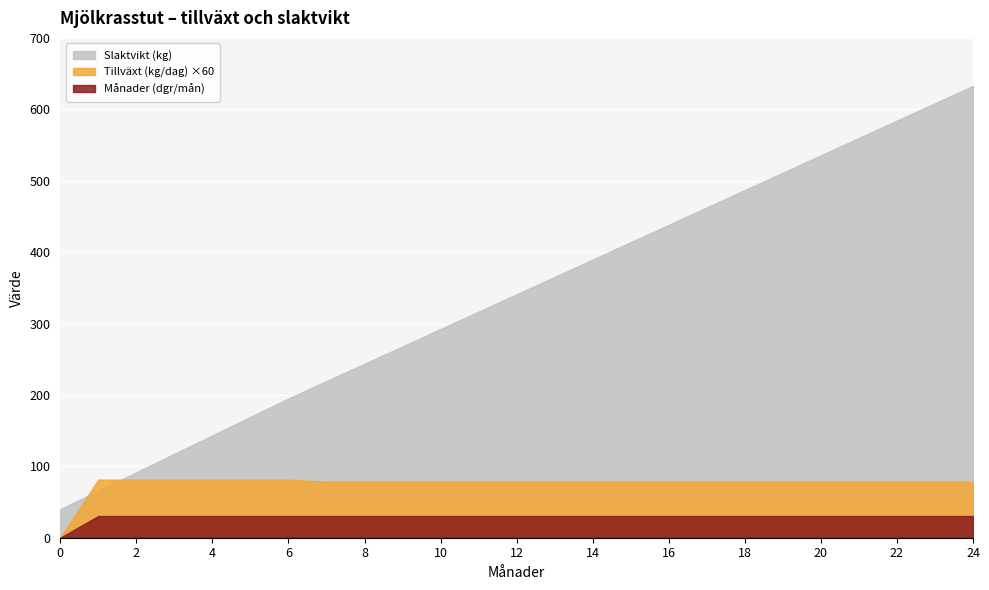

At how many categories does at least one series exceed 543?

4